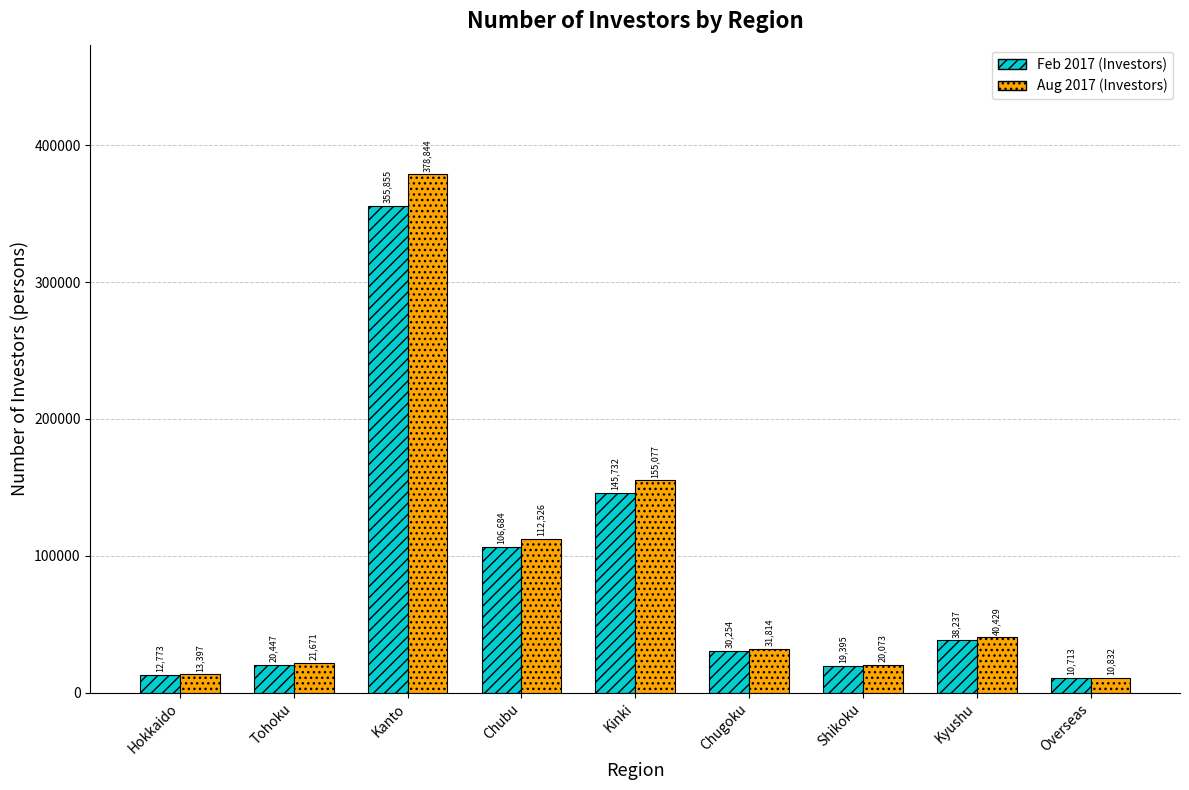

What is the maximum value for Feb 2017 (Investors)?

355855